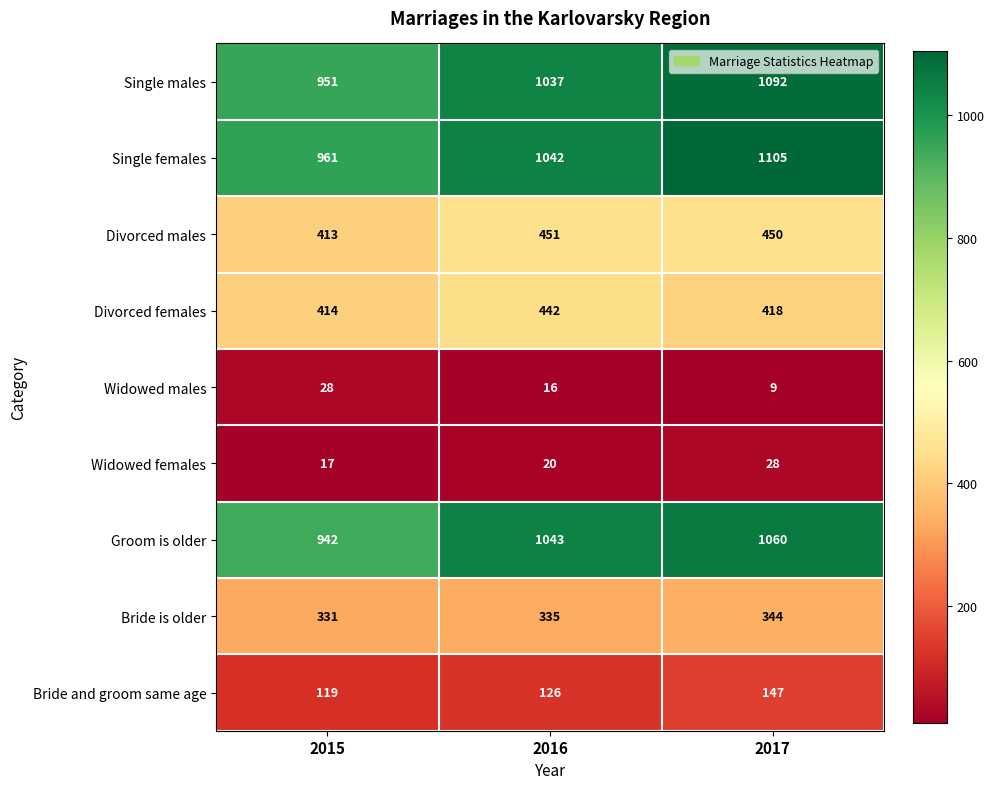

At 2015, list the series in order from smallest to largest.

Widowed females, Widowed males, Bride and groom same age, Bride is older, Divorced males, Divorced females, Groom is older, Single males, Single females